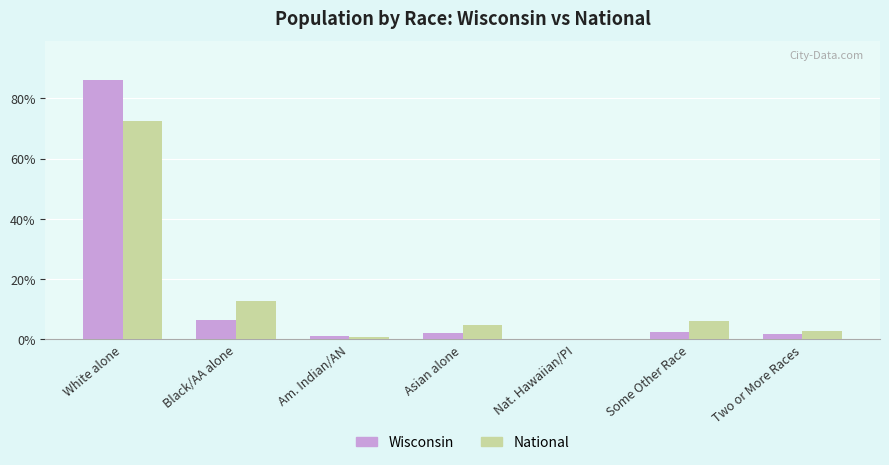

Is the value of Wisconsin at Nat. Hawaiian/PI greater than the value of National at Black/AA alone?

No